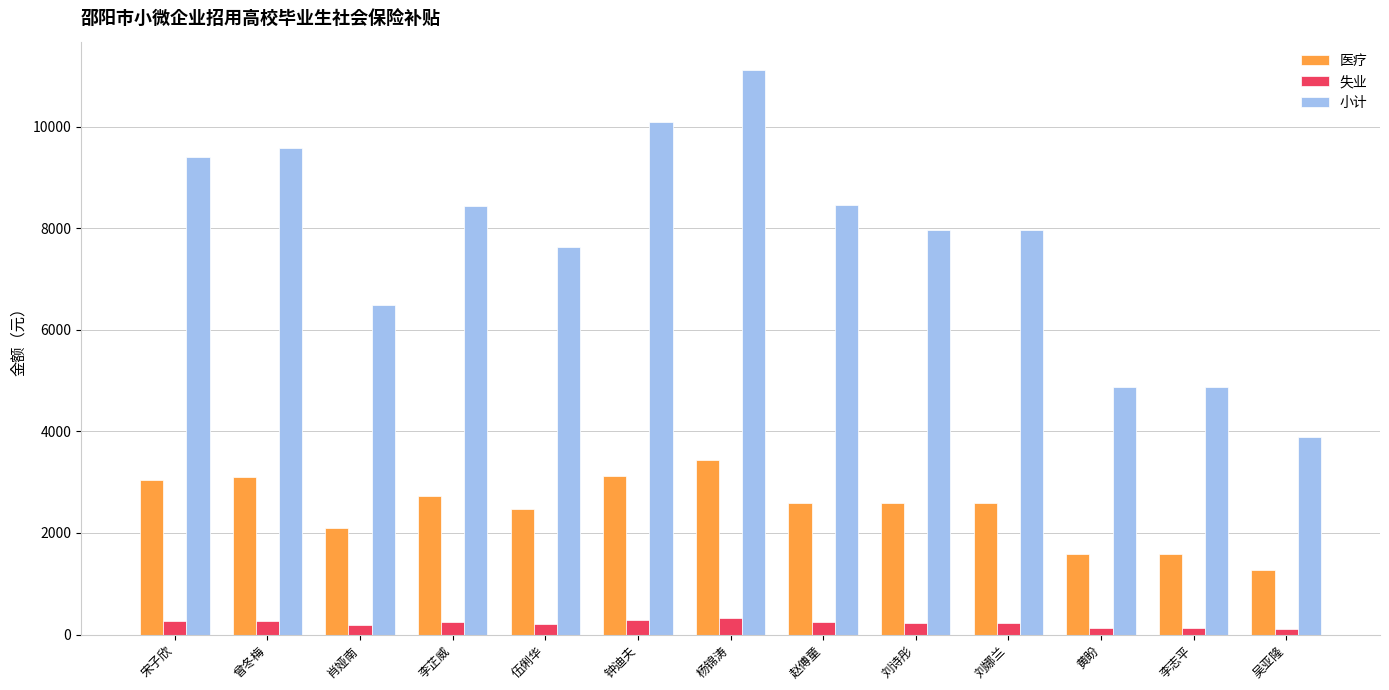

What is the label of the 4th bar from the left?

李芷威